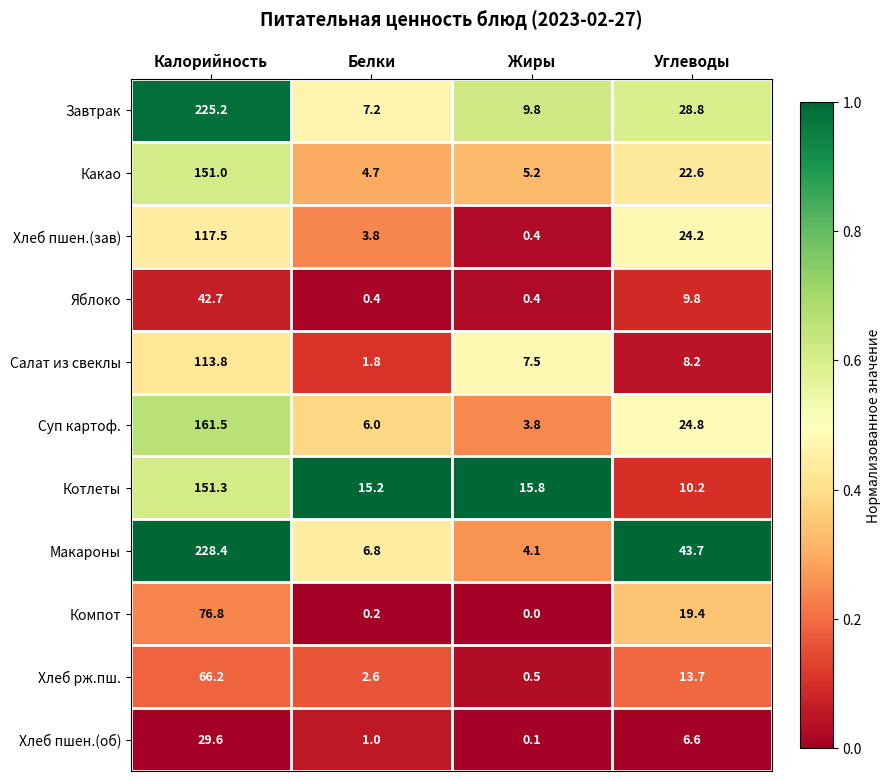

Rank the series by their maximum value, from highest to lowest.

Макароны, Завтрак, Суп картоф., Котлеты, Какао, Хлеб пшен.(зав), Салат из свеклы, Компот, Хлеб рж.пш., Яблоко, Хлеб пшен.(об)